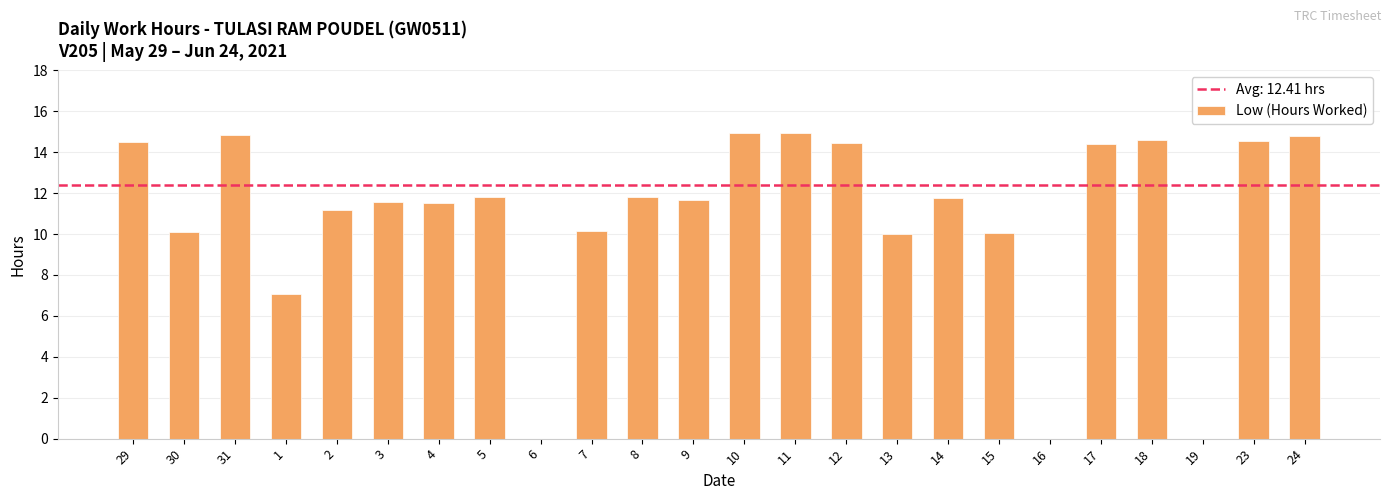

Which has a higher value, 29 or 3?

29